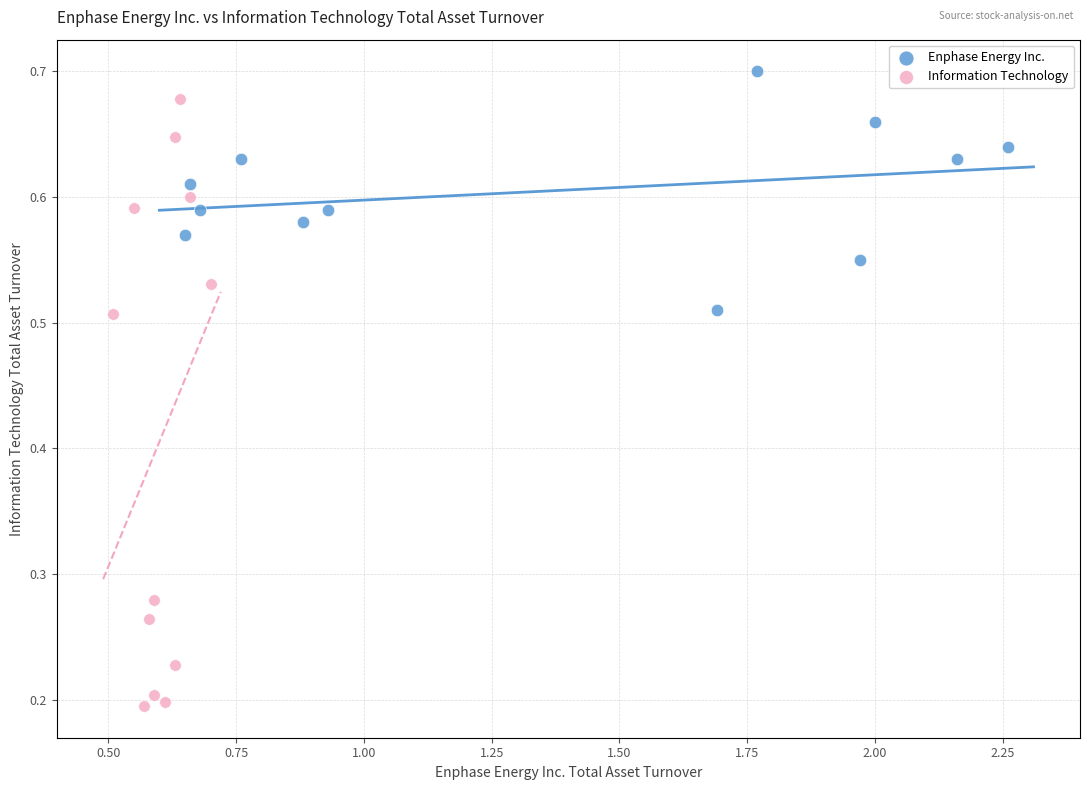

Which series reaches the maximum Y coordinate?

Enphase Energy Inc.